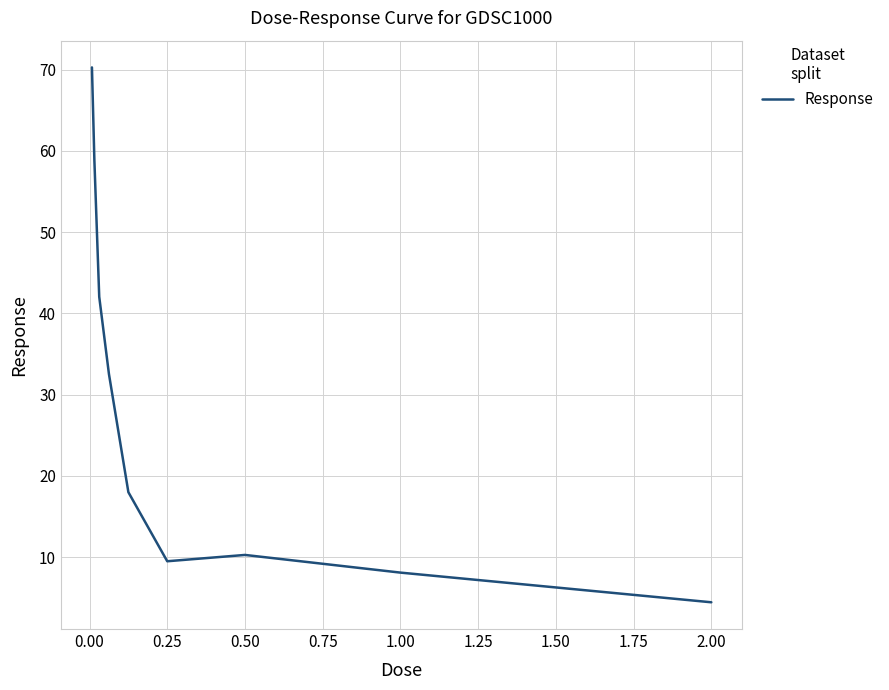

How many interior local peaks (higher than both neighbors) does the data have?

1